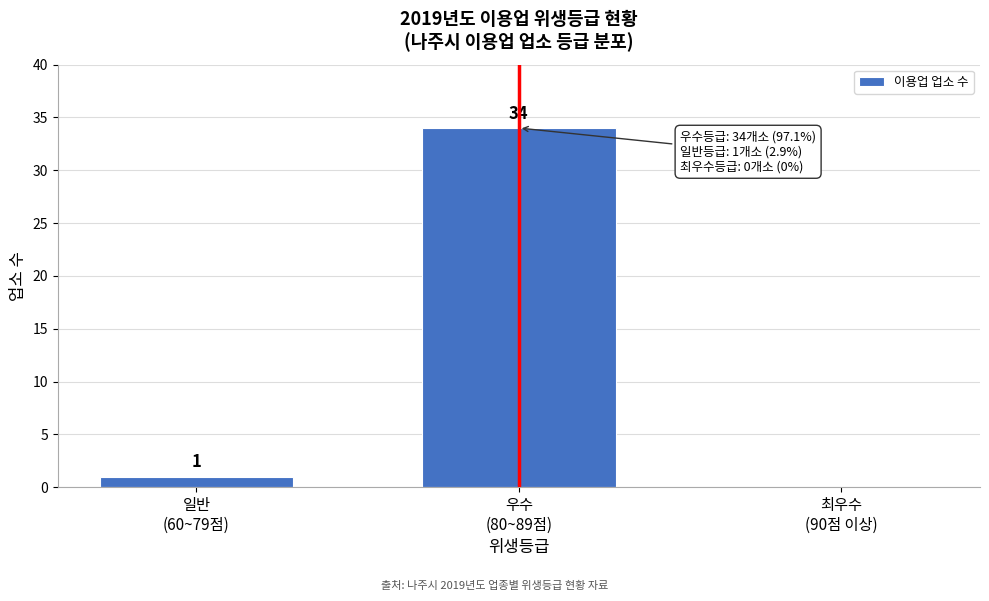

What is the maximum value shown in the chart?

34